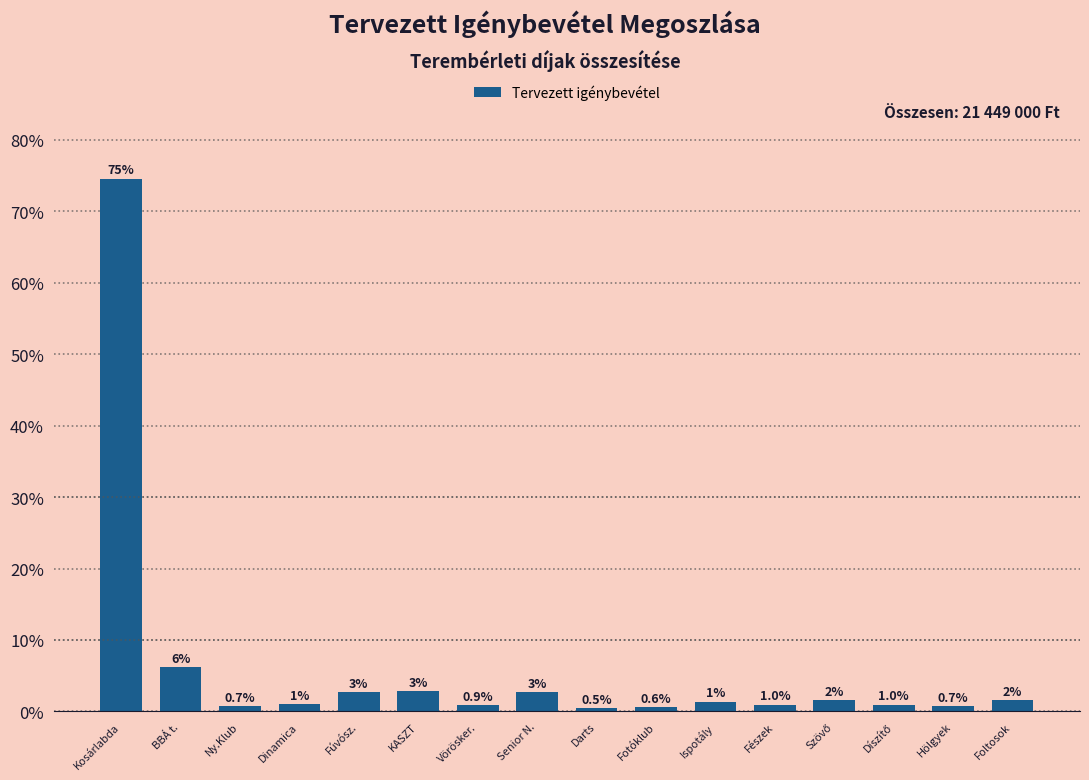

At which label is the value closest to 37?

BBÁ t.